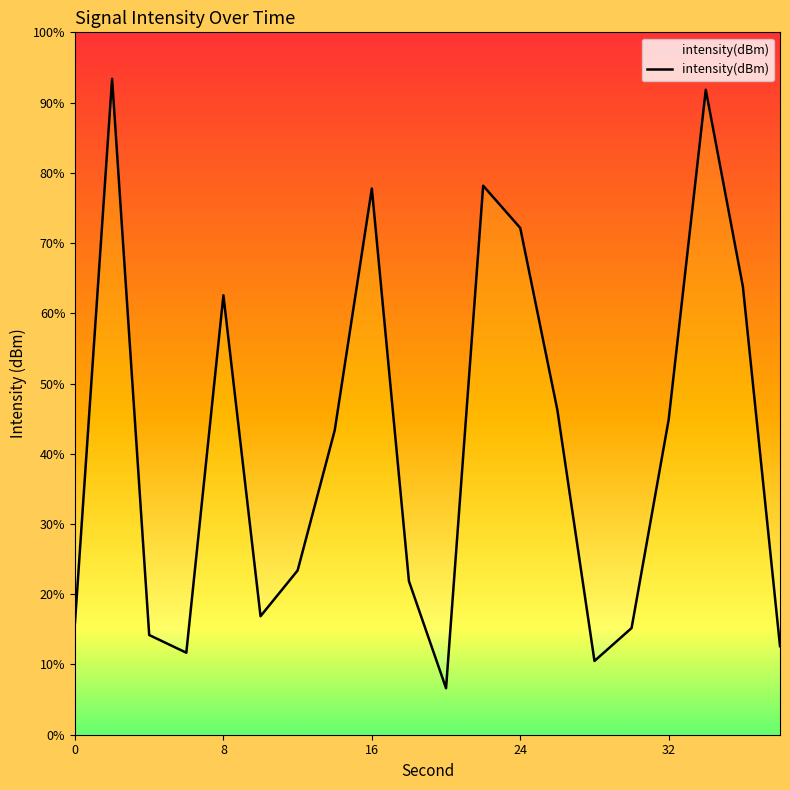

Reading left to right, extract all data points from this chart.

-133.2	-109.9	-133.8	-134.5	-119.2	-133.0	-131.0	-125.0	-114.6	-131.5	-136.1	-114.4	-116.3	-124.1	-134.9	-133.5	-124.5	-110.3	-118.8	-134.3